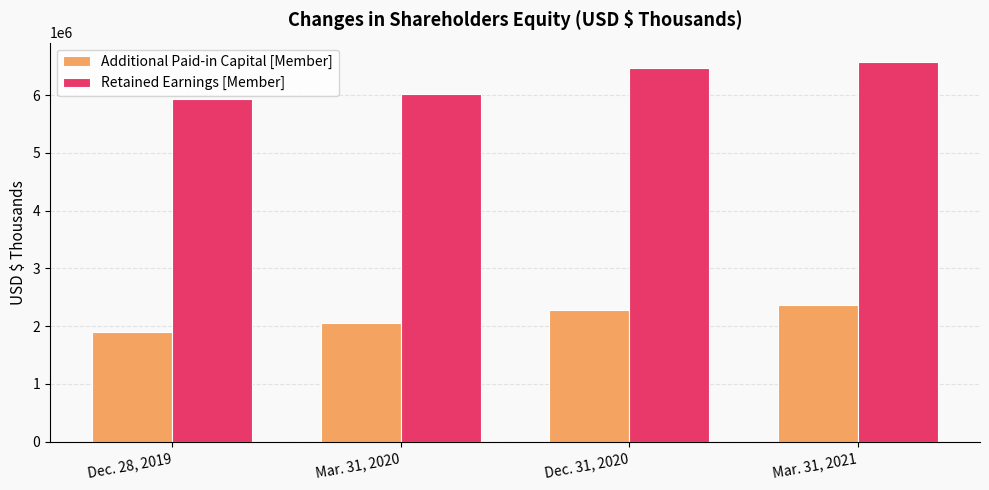

At how many categories does at least one series exceed 5729440?

4